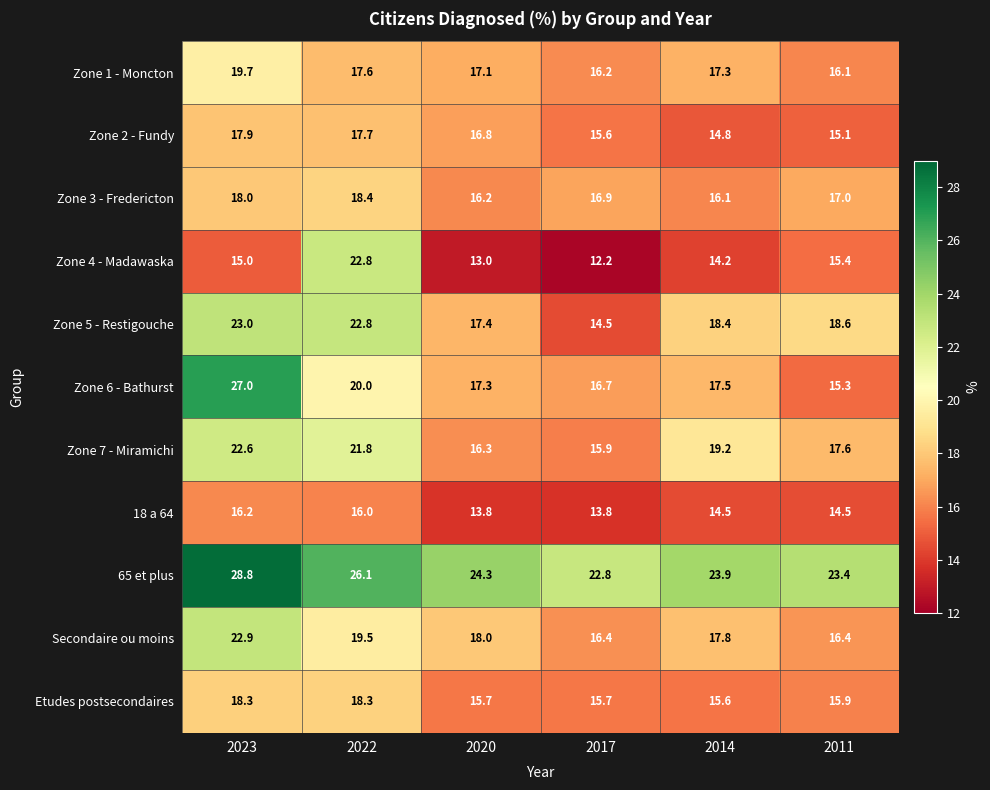

The Zone 2 - Fundy series shows 26.5 at 2020. True or false?

False